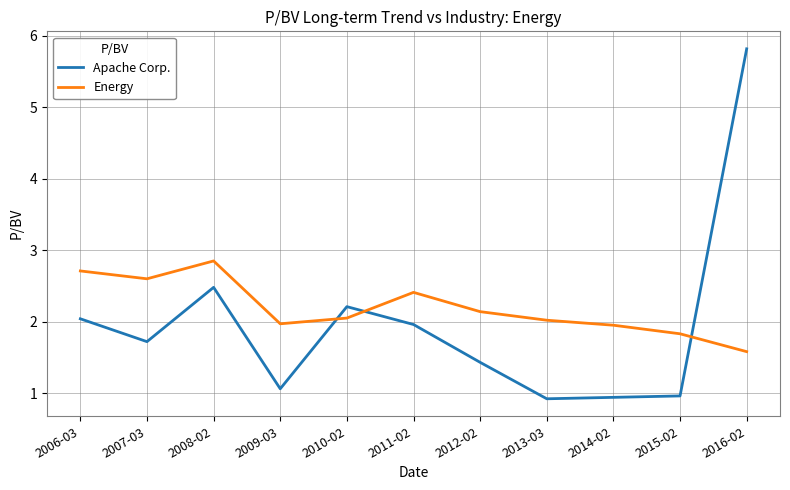

Which series has the widest spread of values?

Apache Corp.